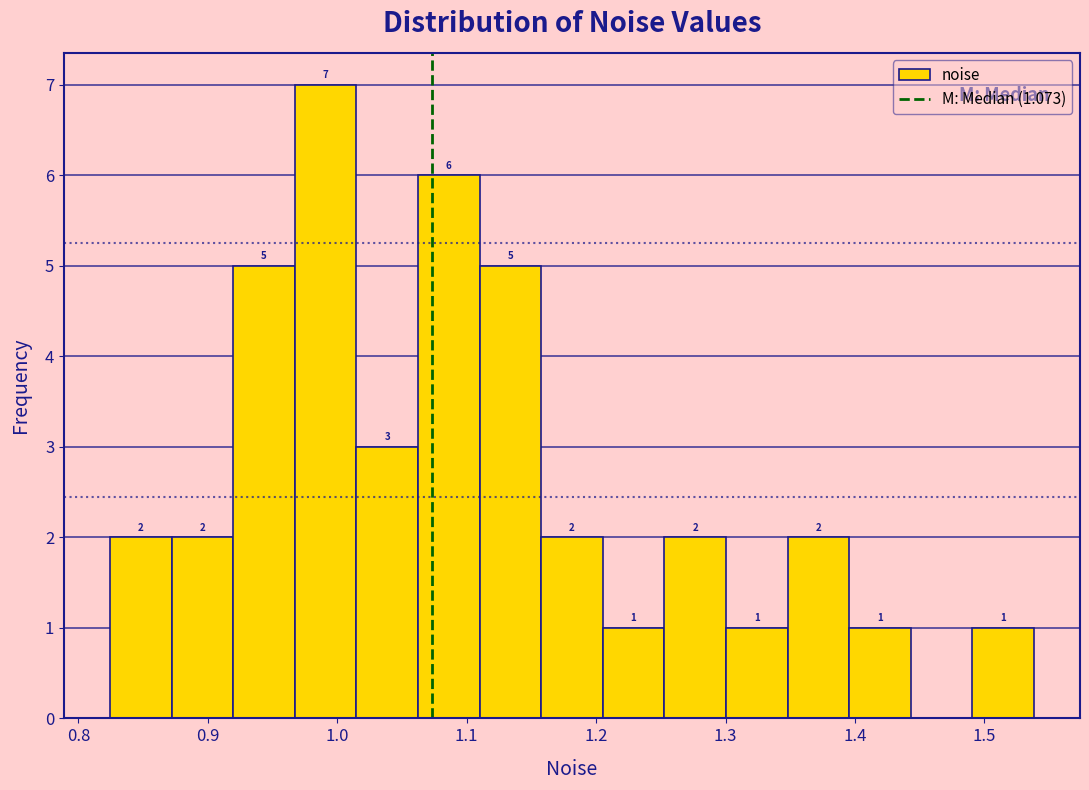

Which range on the x-axis has the tallest bar?

0.97 to 1.01